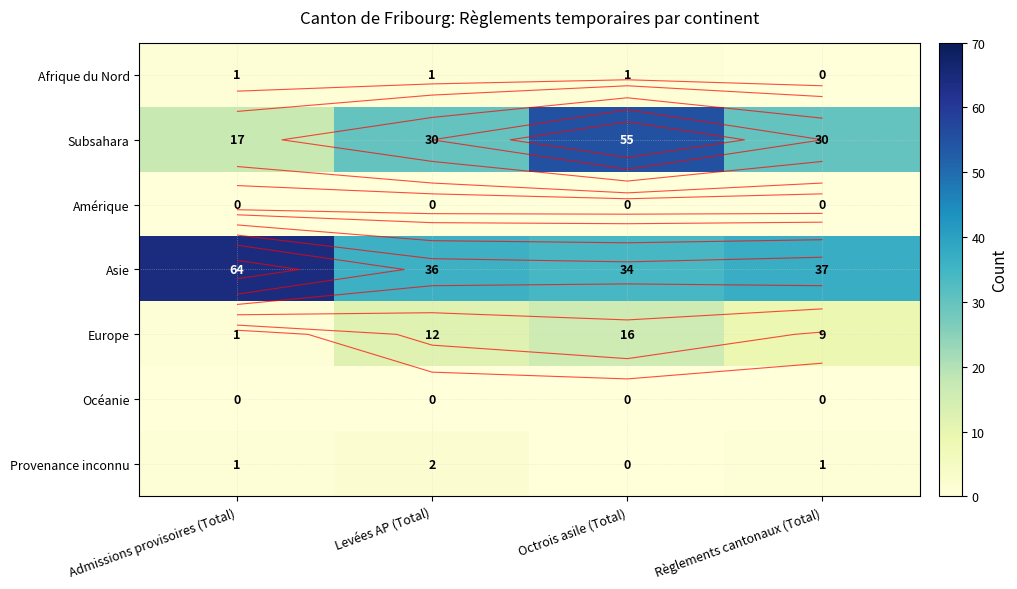

What is the total value across all series at Admissions provisoires (Total)?

84